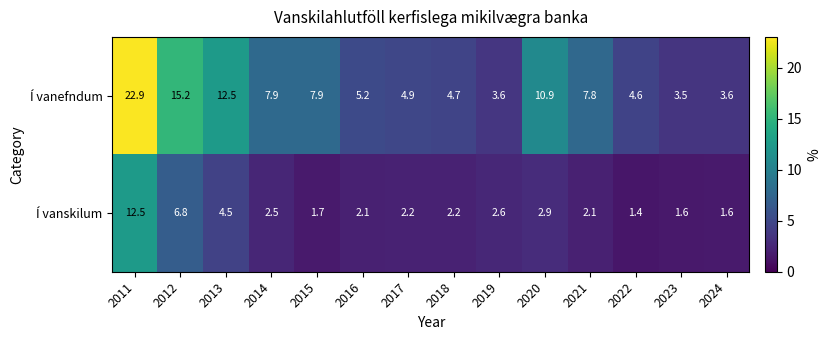

What is the difference between the second highest and minimum values in the Í vanskilum series?

5.4